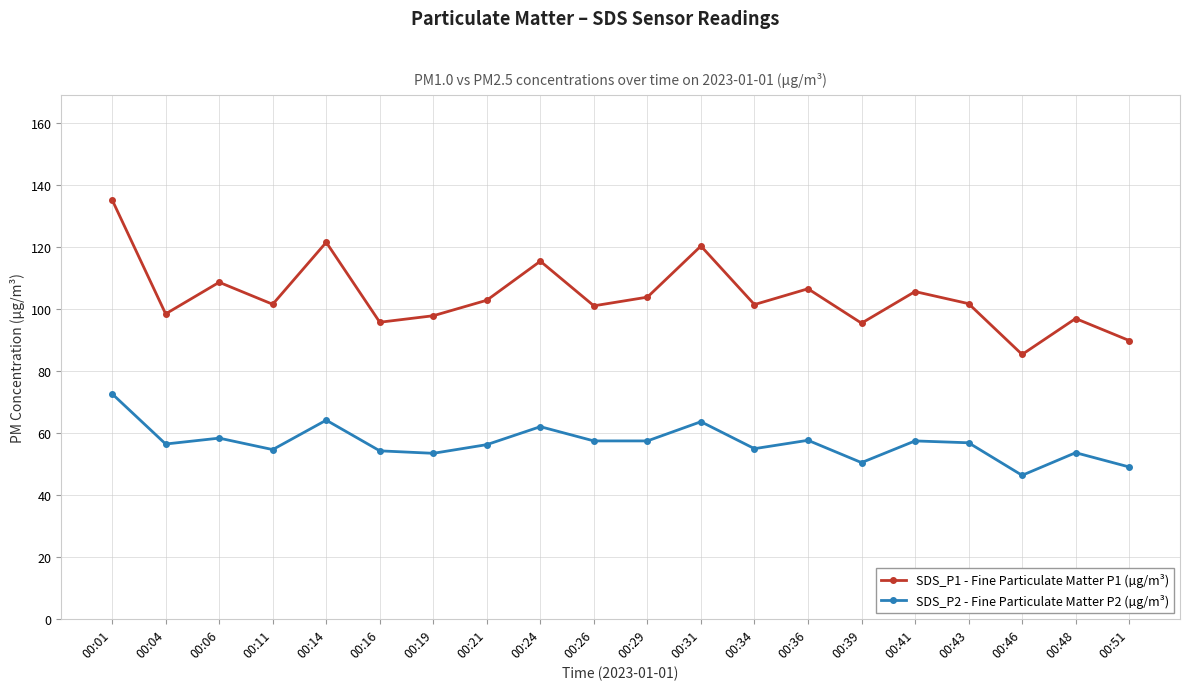

True or false: SDS_P1 - Fine Particulate Matter P1 (µg/m³) and SDS_P2 - Fine Particulate Matter P2 (µg/m³) intersect in this chart.

False